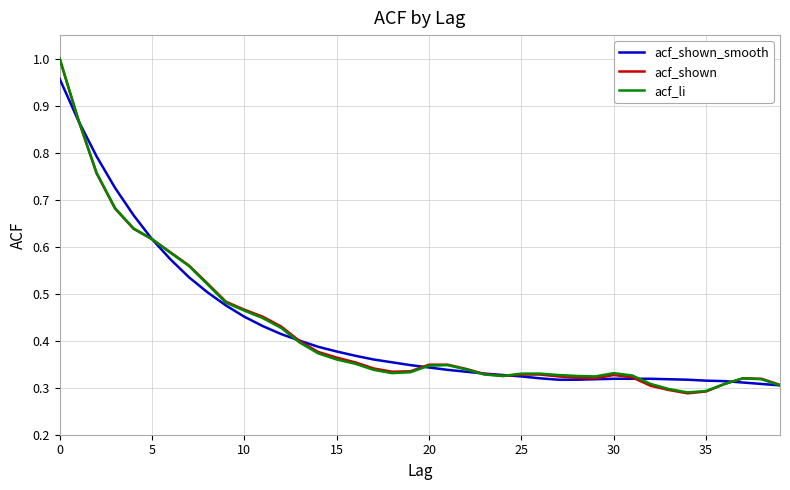

The acf_li series shows 0.1 at 20. True or false?

False